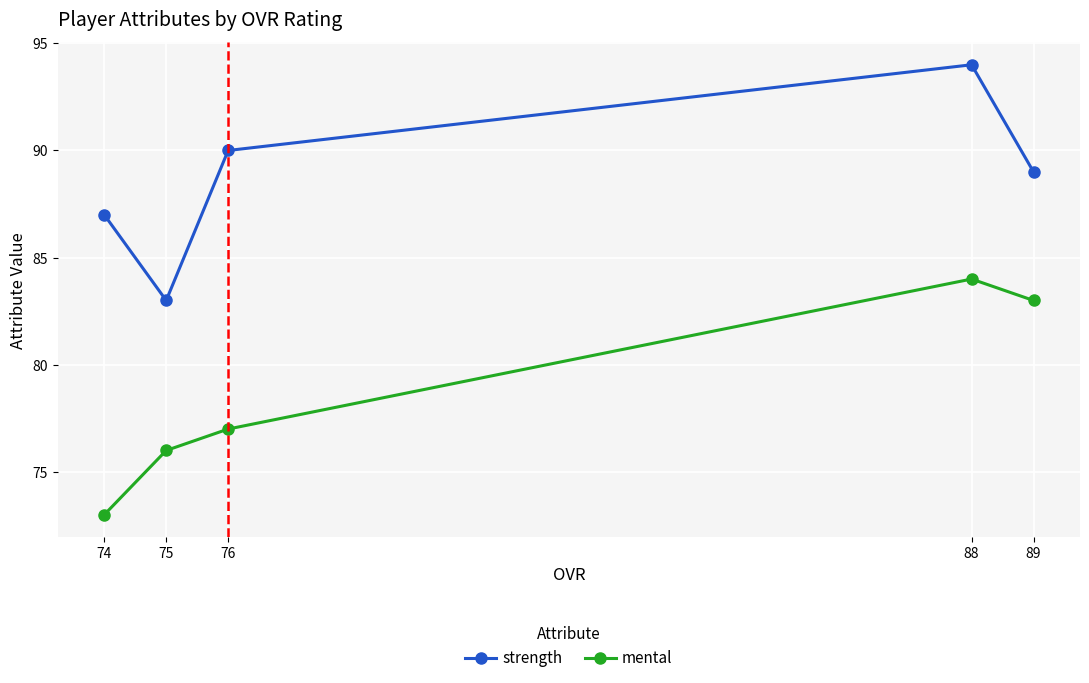

At which category does strength reach its first local peak?

88